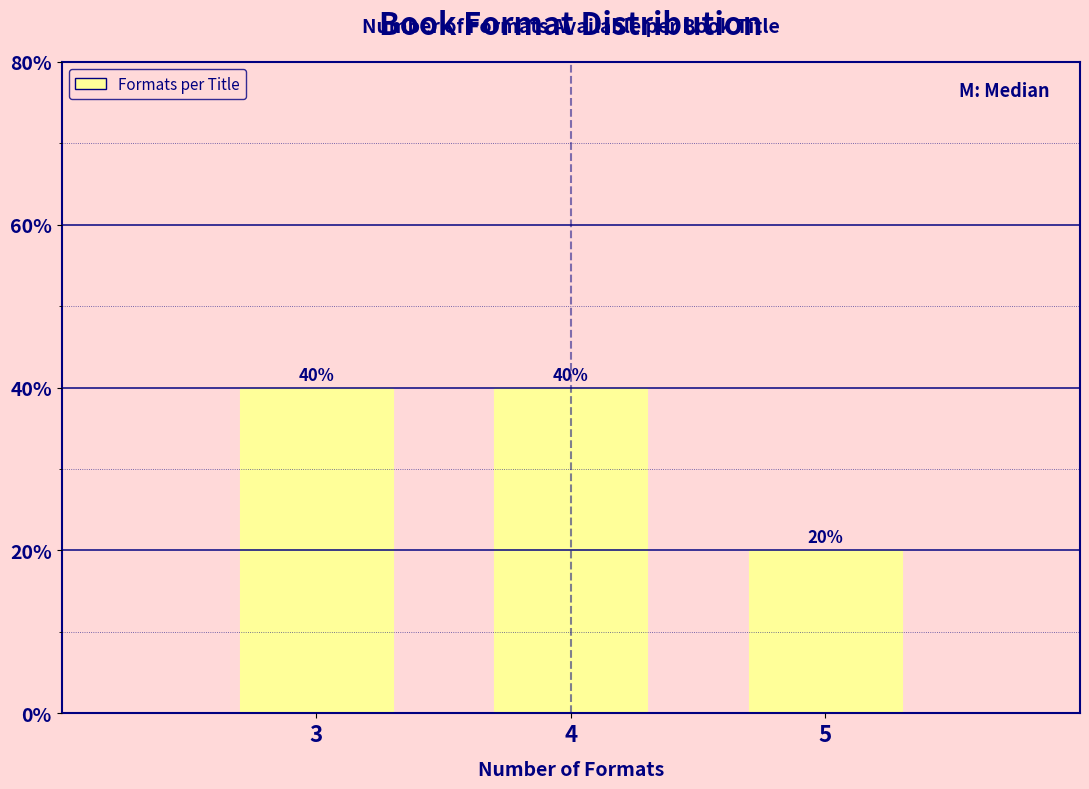

Reading left to right, what are all the values shown in this chart?

3=40	4=40	5=20